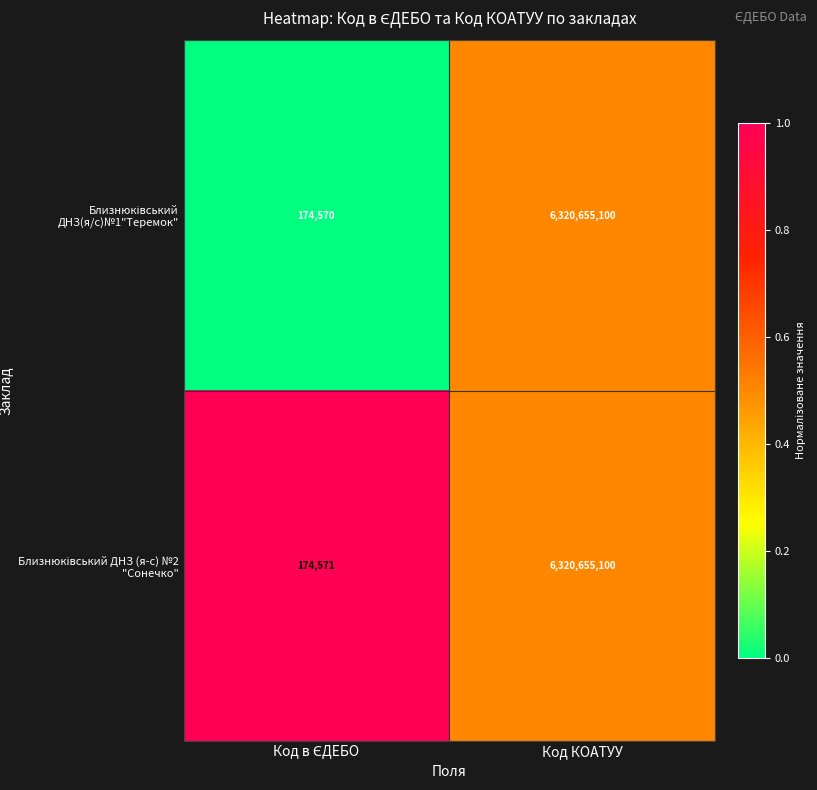

Which label corresponds to the largest value in the chart?

Код КОАТУУ